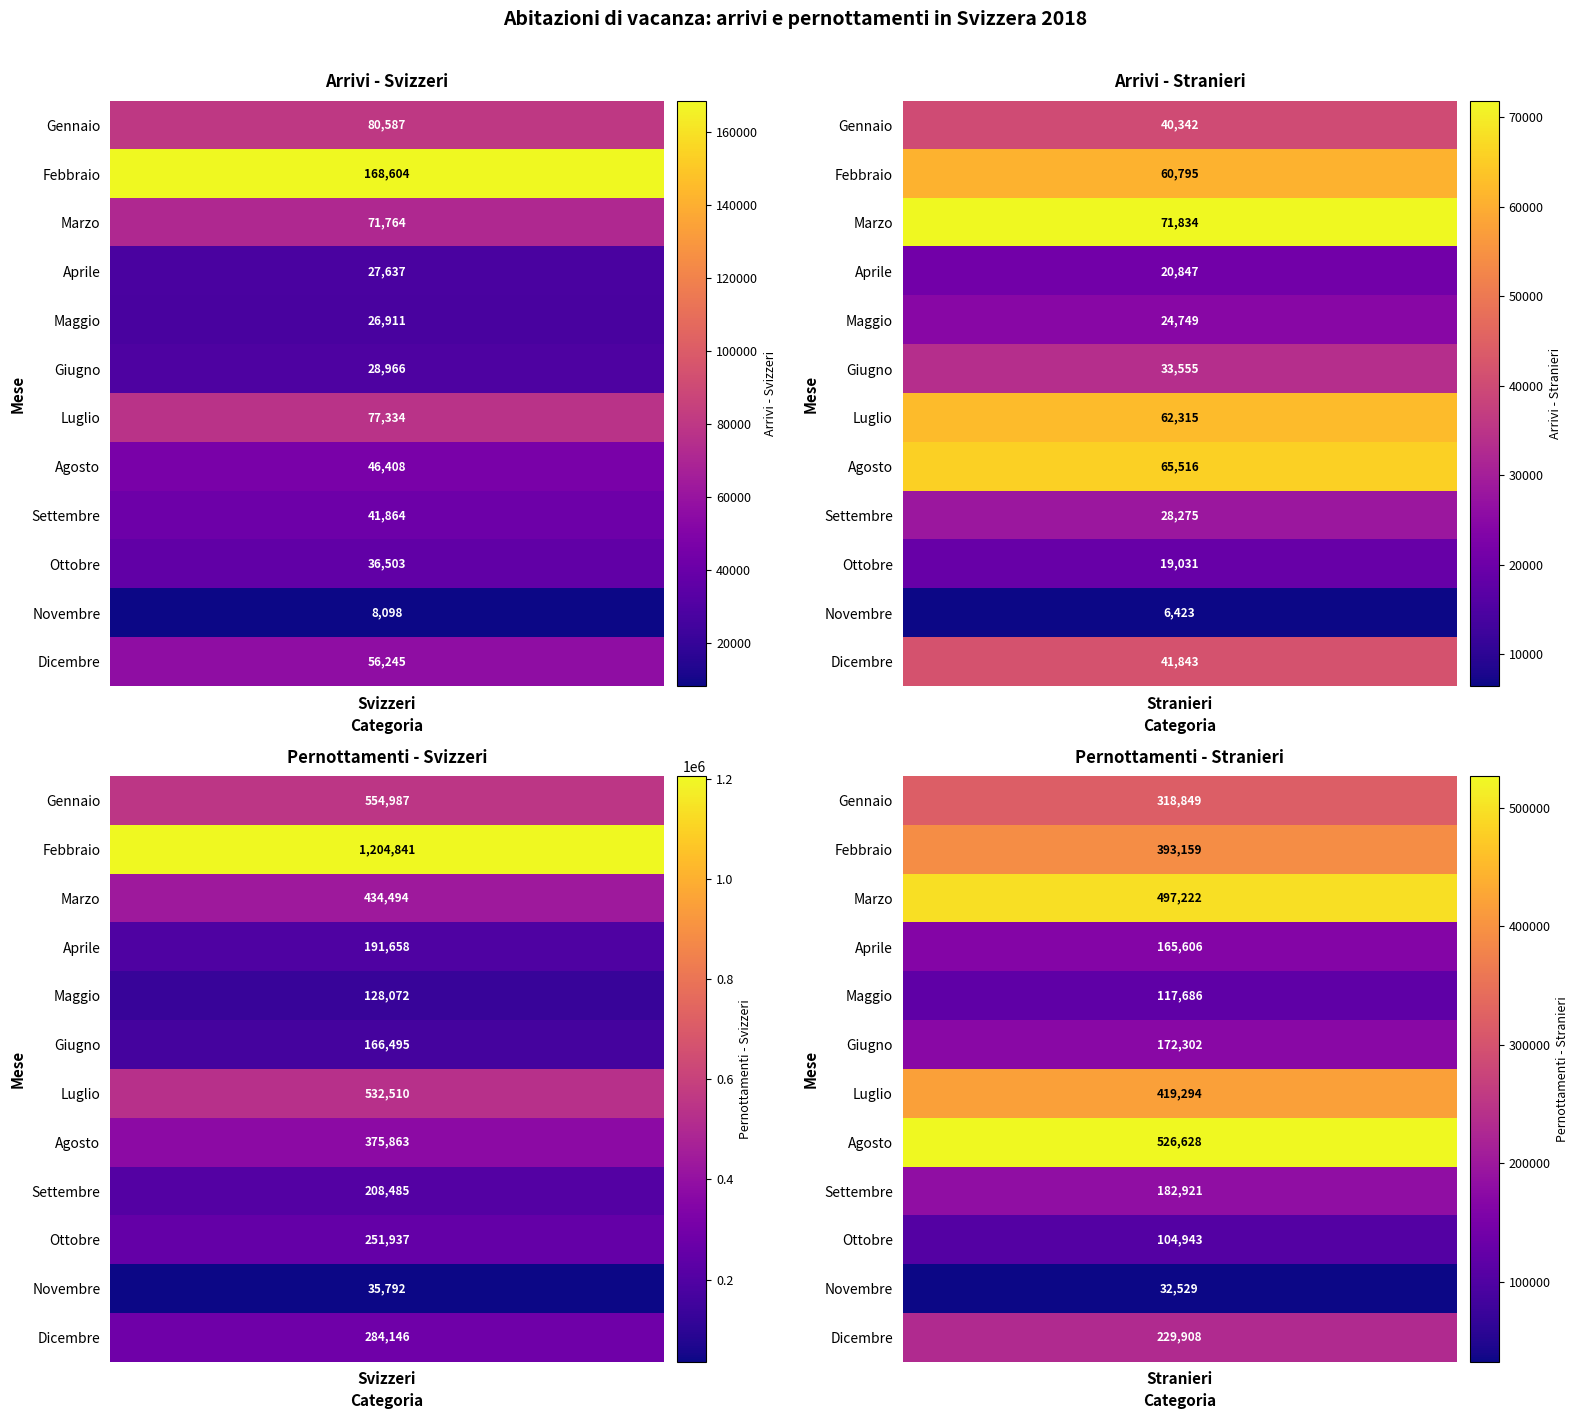

Reading left to right, list all the values displayed in this chart.

Svizzeri_arrivi: Gennaio=80586.9	Febbraio=168604.2	Marzo=71764.0	Aprile=27637.4	Maggio=26910.6	Giugno=28965.7	Luglio=77334.0	Agosto=46408.5	Settembre=41864.4	Ottobre=36502.9	Novembre=8097.9	Dicembre=56244.7
Stranieri_arrivi: Gennaio=40341.6	Febbraio=60795.3	Marzo=71834.1	Aprile=20847.2	Maggio=24749.1	Giugno=33555.3	Luglio=62315.0	Agosto=65516.4	Settembre=28274.7	Ottobre=19031.1	Novembre=6422.9	Dicembre=41842.5
Svizzeri_pernott: Gennaio=554987.0	Febbraio=1204841.4	Marzo=434494.4	Aprile=191658.0	Maggio=128072.1	Giugno=166495.5	Luglio=532510.1	Agosto=375863.0	Settembre=208484.8	Ottobre=251937.3	Novembre=35792.1	Dicembre=284145.7
Stranieri_pernott: Gennaio=318849.0	Febbraio=393159.4	Marzo=497222.2	Aprile=165605.6	Maggio=117686.0	Giugno=172301.9	Luglio=419293.9	Agosto=526628.5	Settembre=182920.5	Ottobre=104943.2	Novembre=32529.4	Dicembre=229907.6